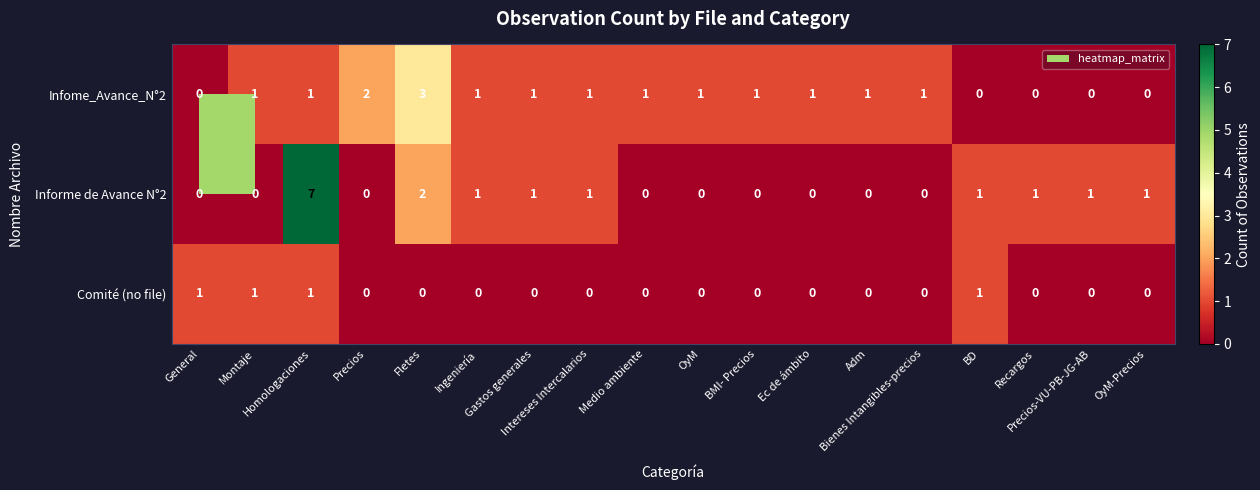

What is the sum of all Informe de Avance N°2 values?

16